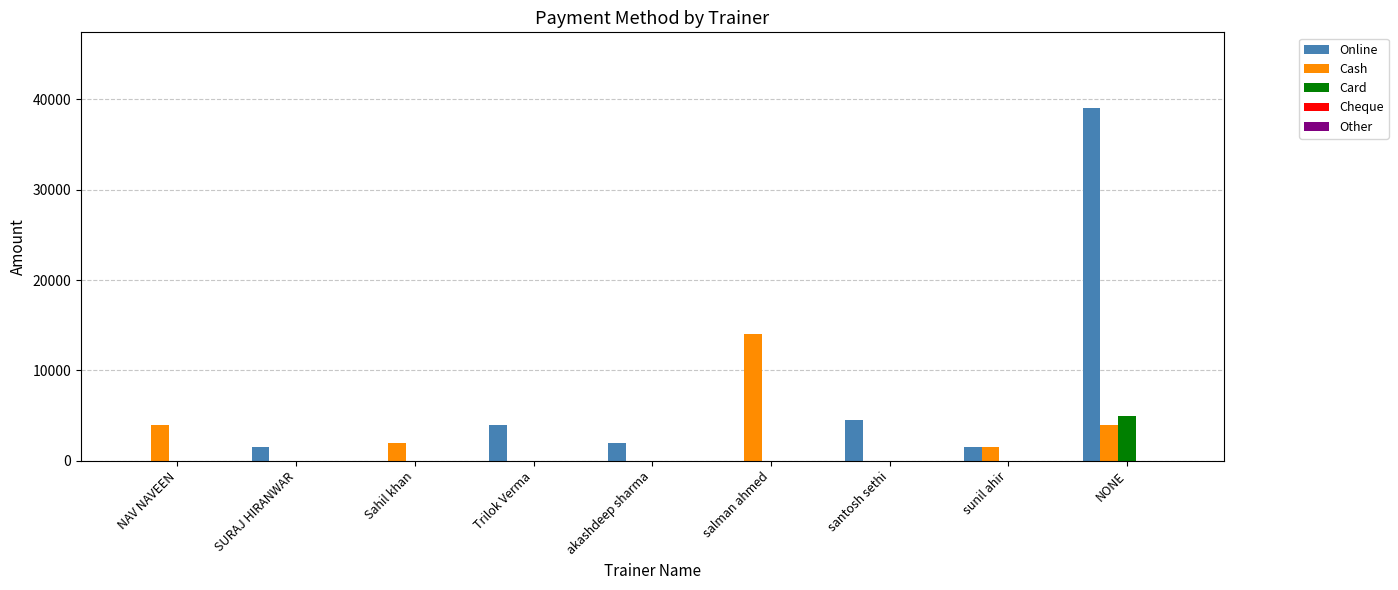

Which label corresponds to the largest value in the chart?

NONE